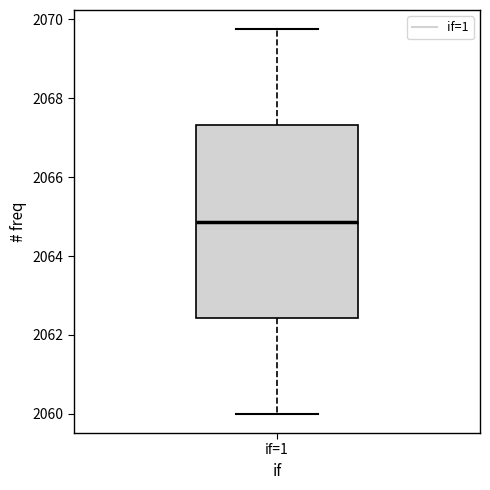

Transcribe this box plot: give where the median line is, the range the box spans, and where the two whiskers end, as read against the y-axis. The values are not printed on the chart, so give them approximately, as read against the axis.

median 2064.8, box 2062.4 to 2067.4, whiskers 2060.0 to 2069.8